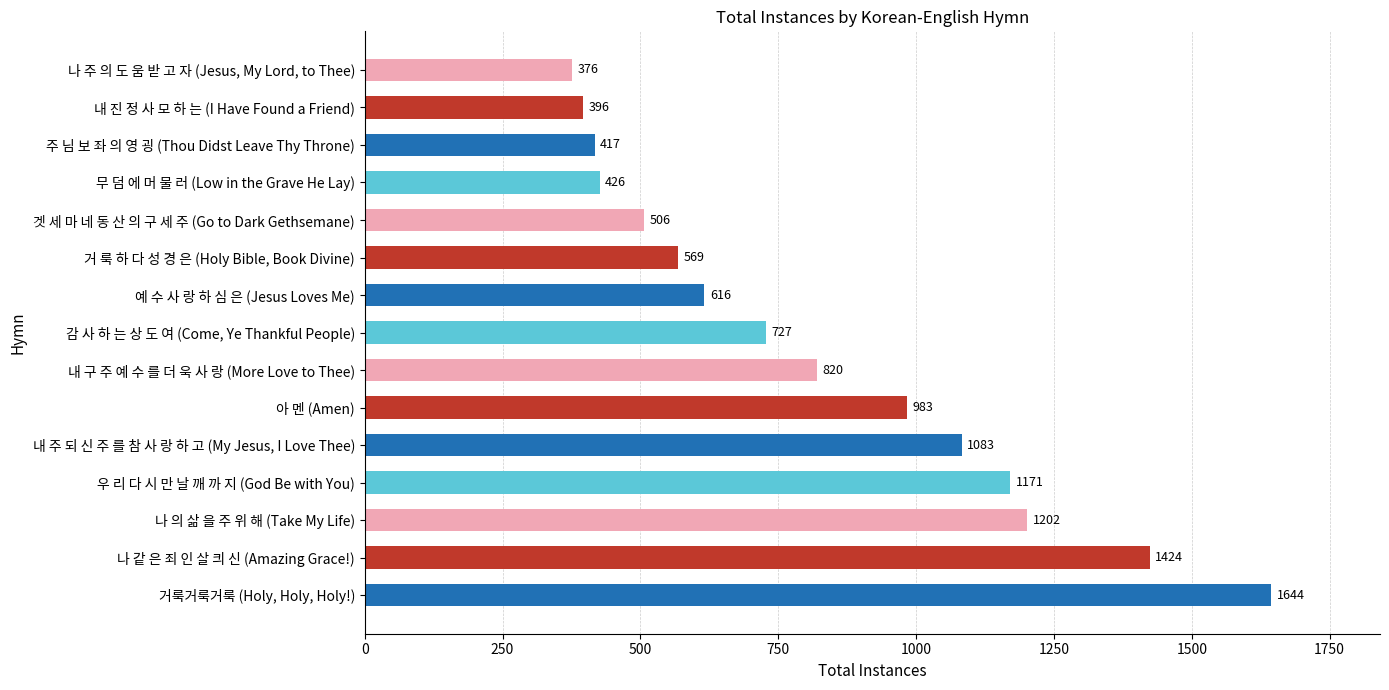

The value at 내 주 되 신 주 를 참 사 랑 하 고 (My Jesus, I Love Thee) is 527. True or false?

False